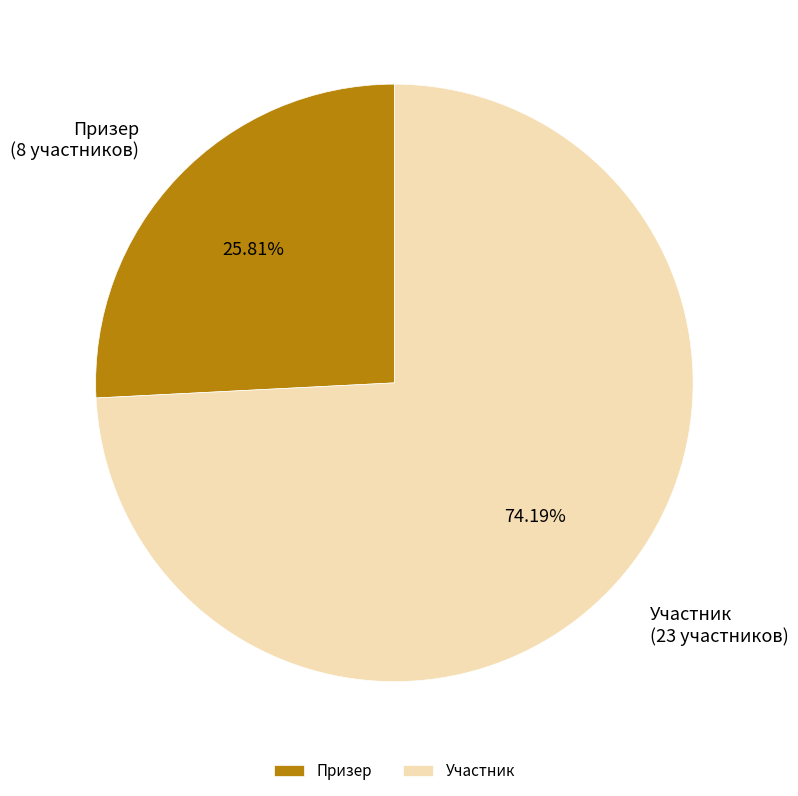

Which category has the biggest portion of the pie?

Участник